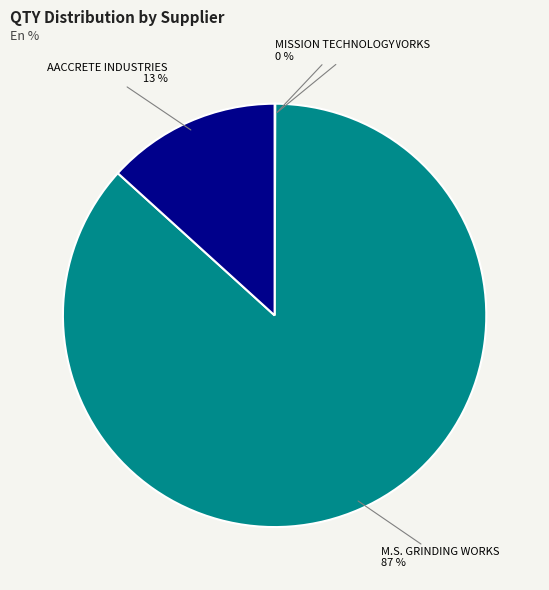

Is it true that M.S. GRINDING WORKS is 96% of the pie?

False